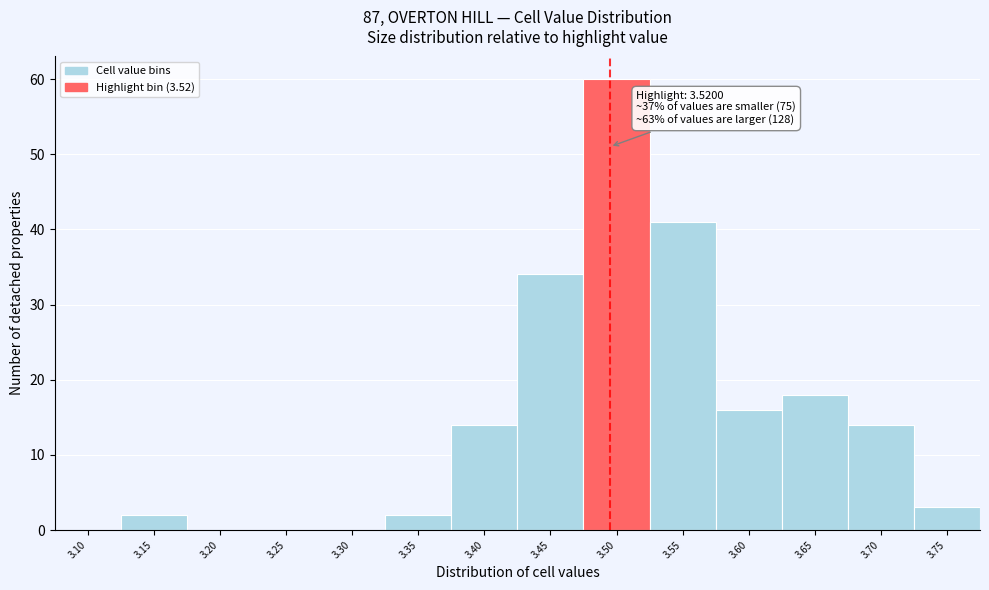

Reading left to right, extract all data points from this chart.

3.10=0	3.15=2	3.20=0	3.25=0	3.30=0	3.35=2	3.40=14	3.45=34	3.50=60	3.55=41	3.60=16	3.65=18	3.70=14	3.75=3